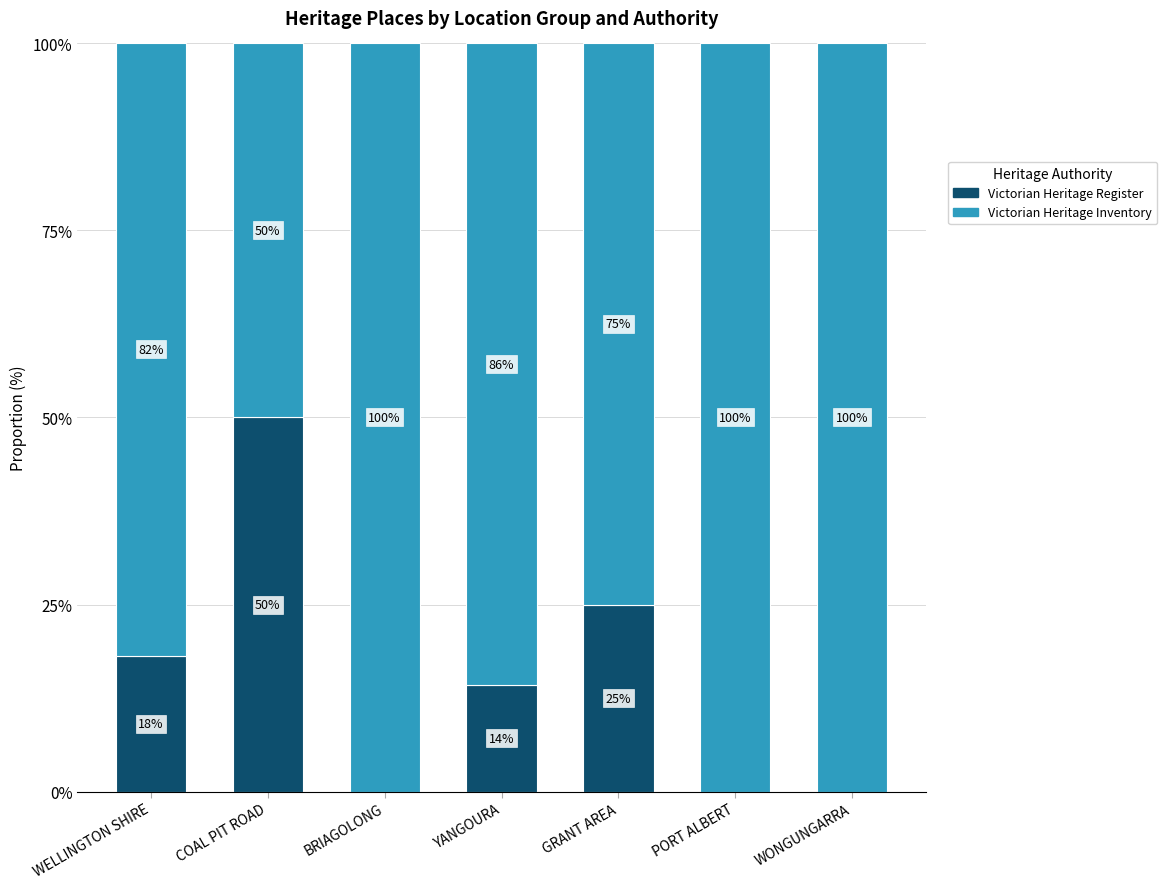

How many Victorian Heritage Register values are between 0 and 25?

6